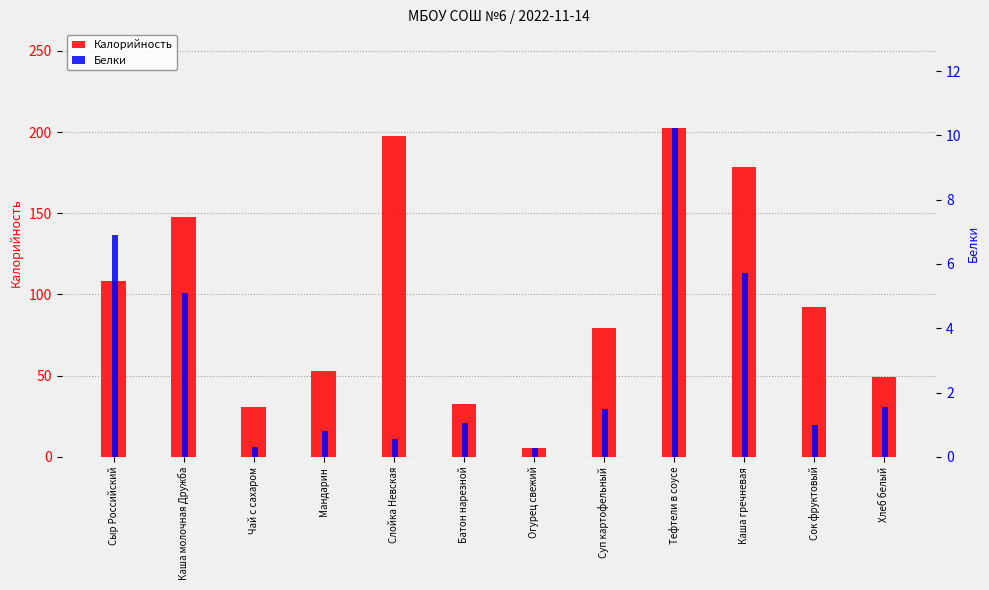

Where is Калорийность nearest to the value 103?

Сыр Российский